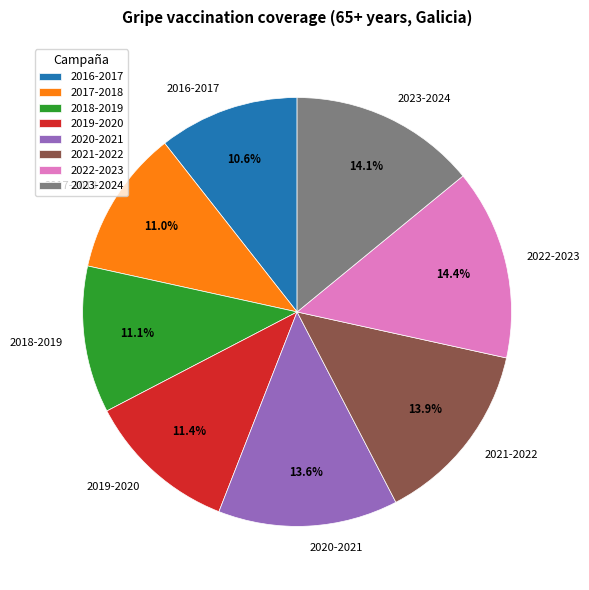

To the nearest percent, what is the combined percentage of 2021-2022 and 2018-2019?

25%